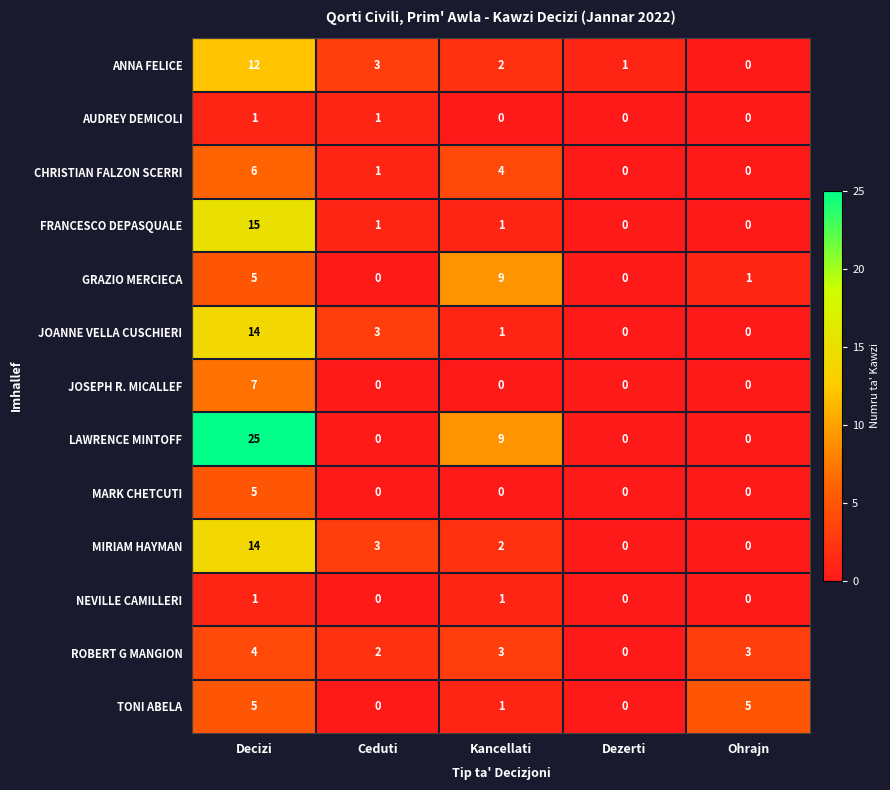

Which series changed the most between Kancellati and Ohrajn?

LAWRENCE MINTOFF